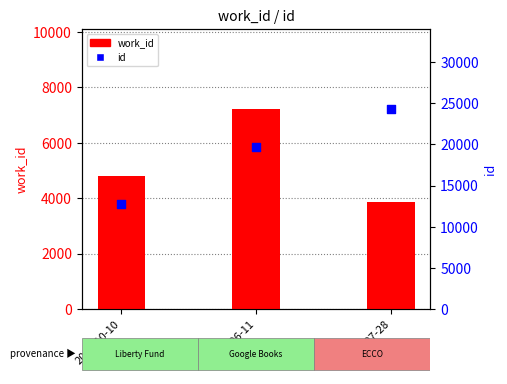

Is the value of id at 2013-06-11 greater than the value of work_id at 2013-06-11?

Yes